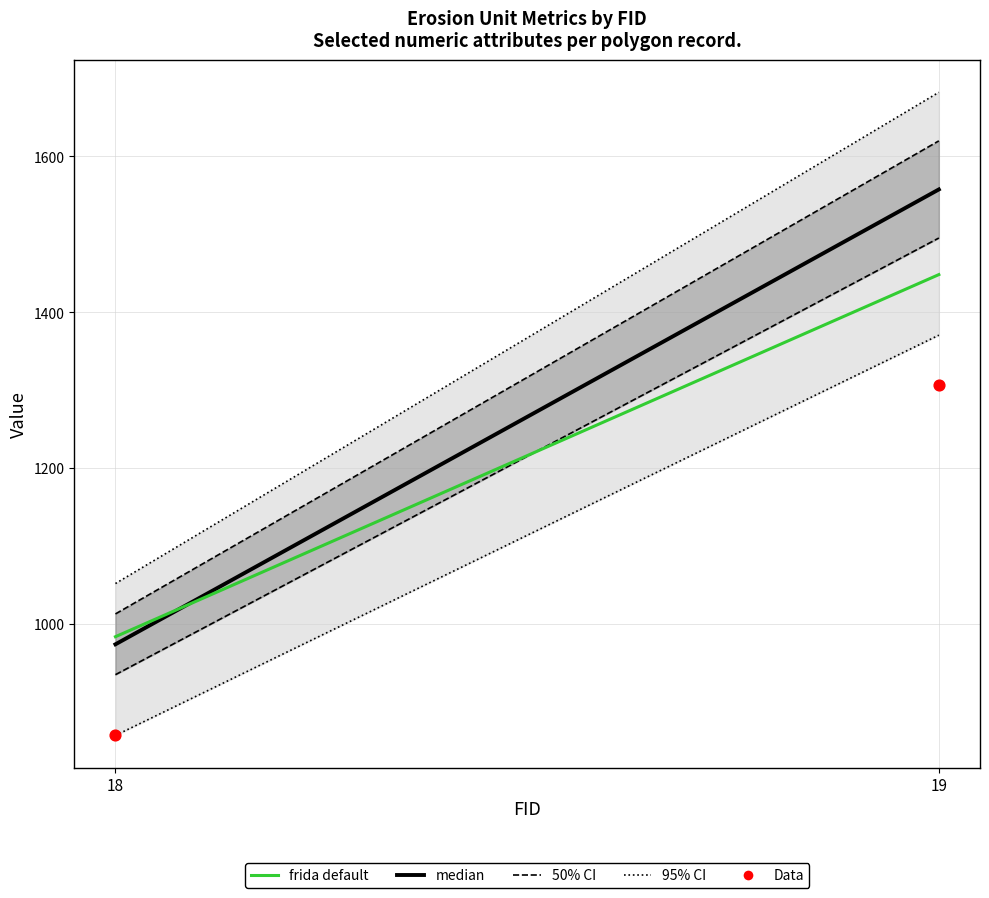

What is the range of X values (max minus min)?

1.0